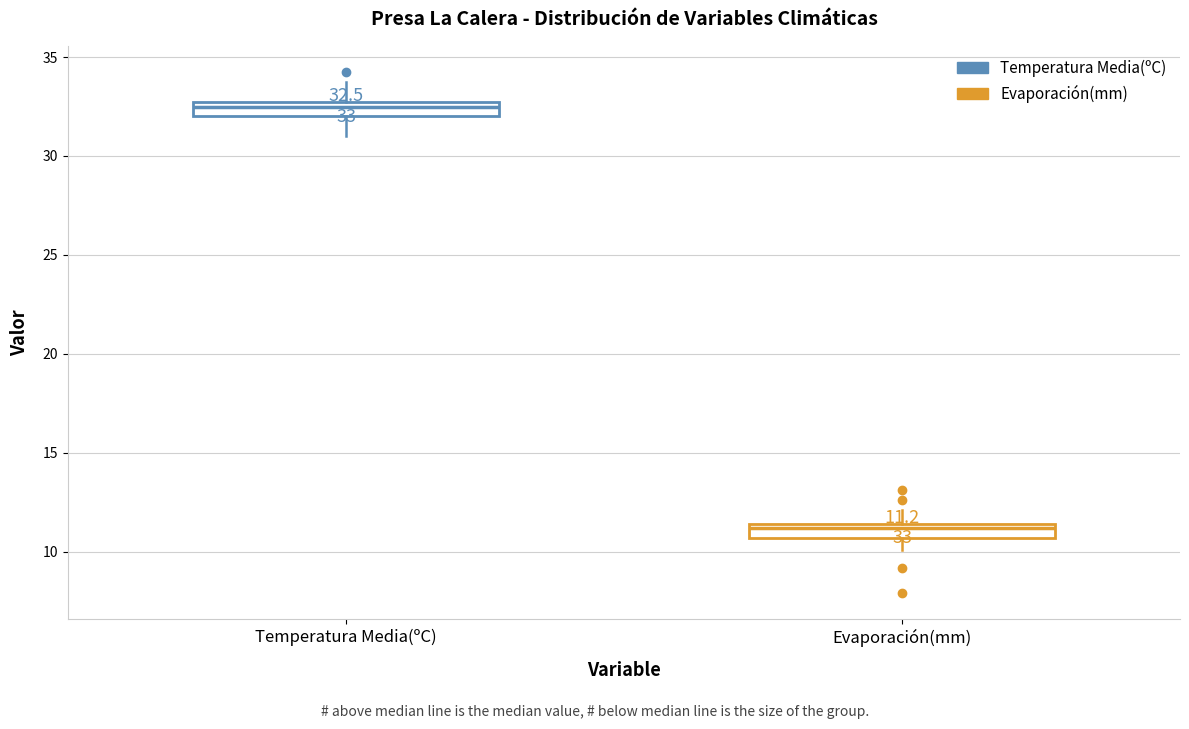

Which box has the highest median line?

Temperatura Media(ºC)